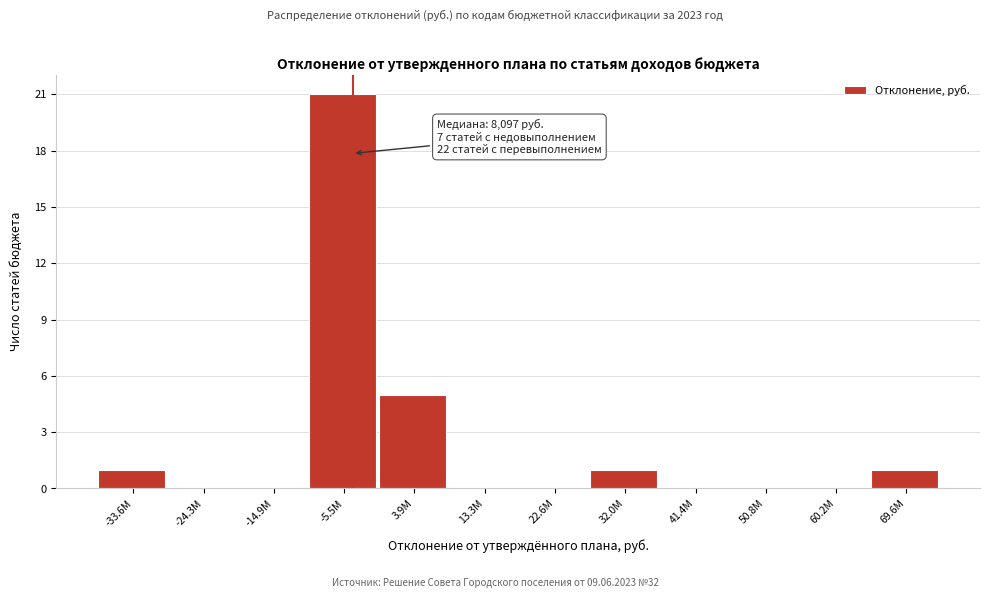

Reading left to right, transcribe all the data shown in this chart.

-33.6M=1	-24.3M=0	-14.9M=0	-5.5M=21	3.9M=5	13.3M=0	22.6M=0	32.0M=1	41.4M=0	50.8M=0	60.2M=0	69.6M=1